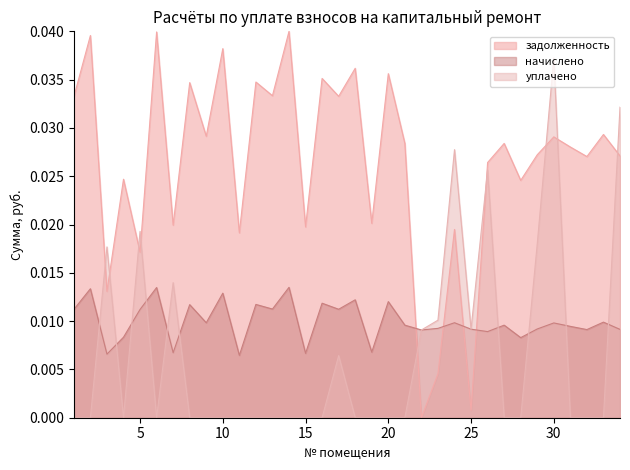

What are all the series names shown in the legend?

задолженность, начислено, уплачено